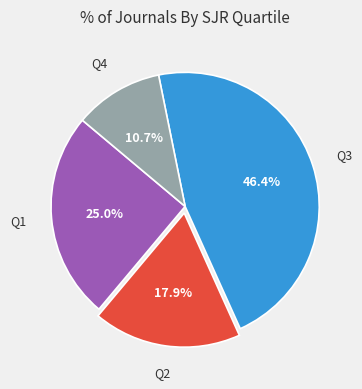

Is there a majority slice in this chart?

No